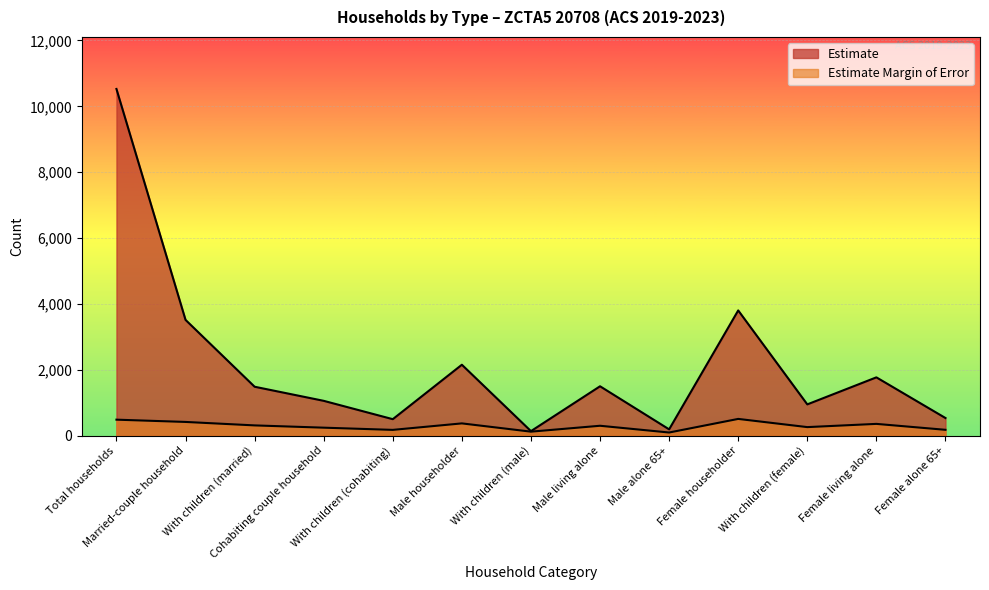

What is the sum of all Estimate values?

28120